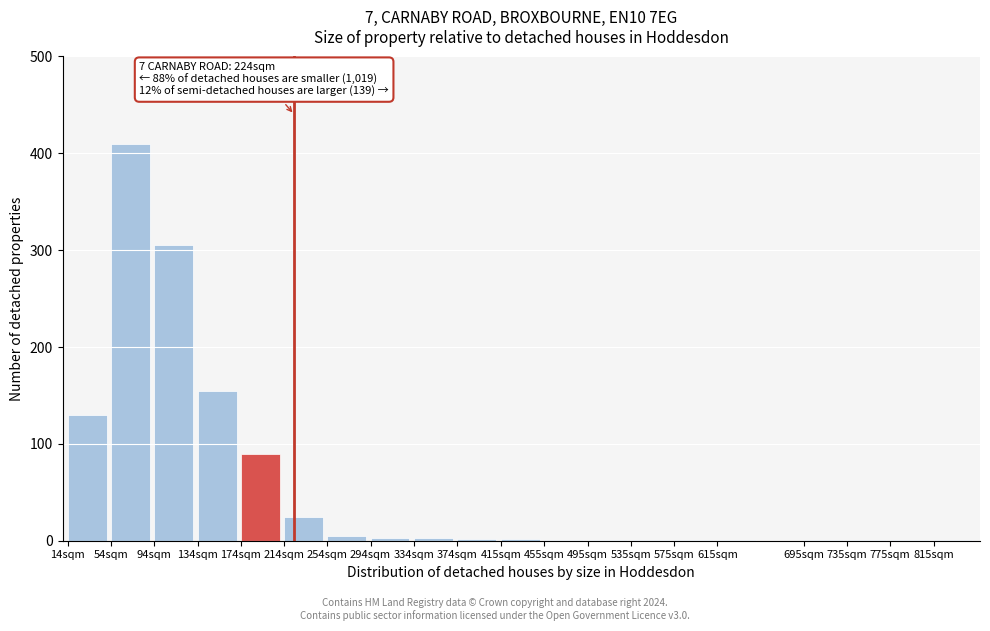

What is the greatest value displayed?

410